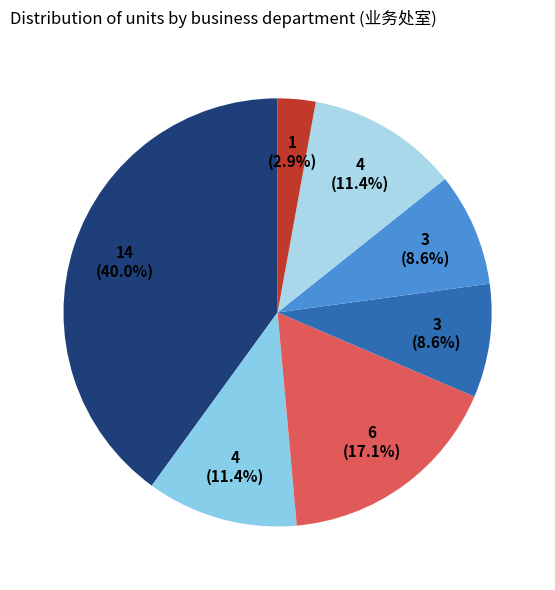

Does any single category account for the majority?

No